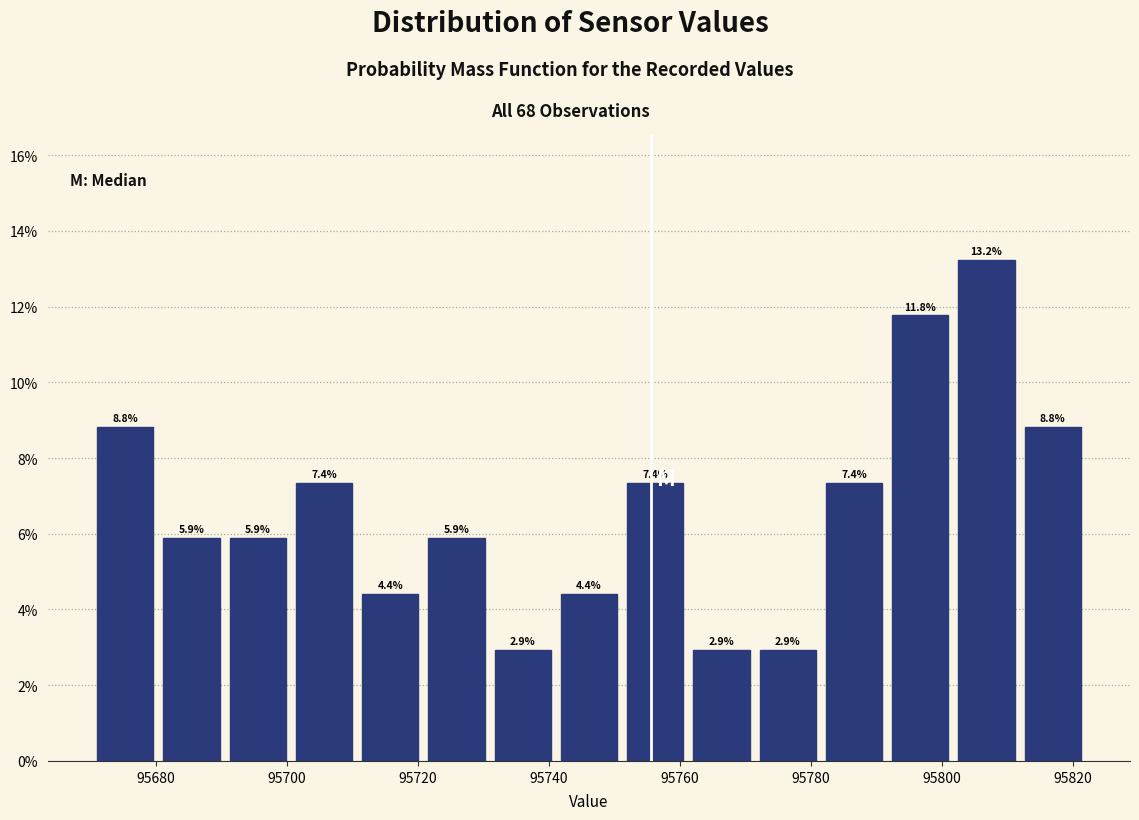

Over which range of the x-axis is the bar tallest?

95802 to 95812